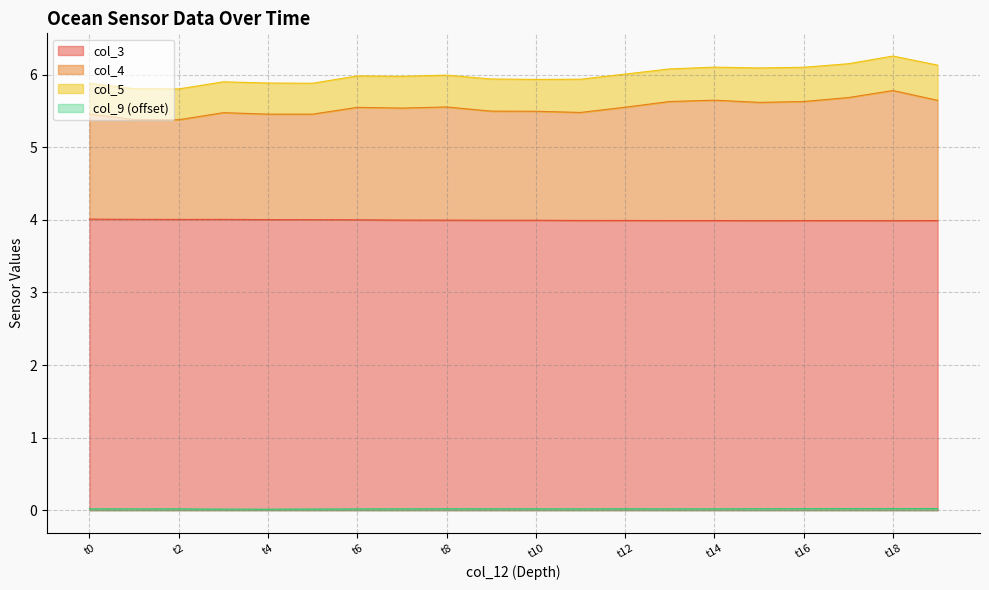

The col_3 series shows 1.7 at t10. True or false?

False